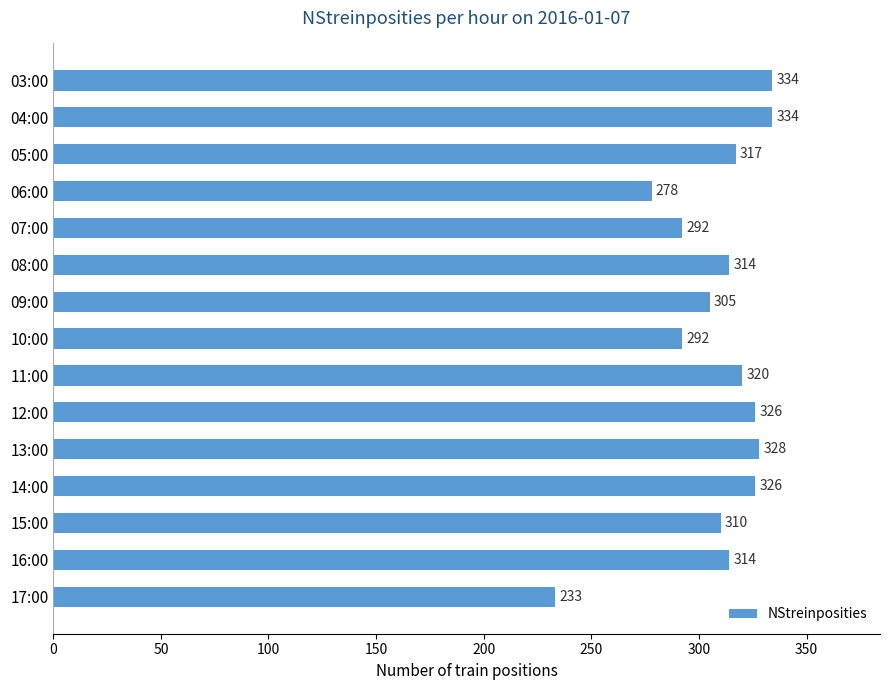

At which label is the value closest to 283?

06:00